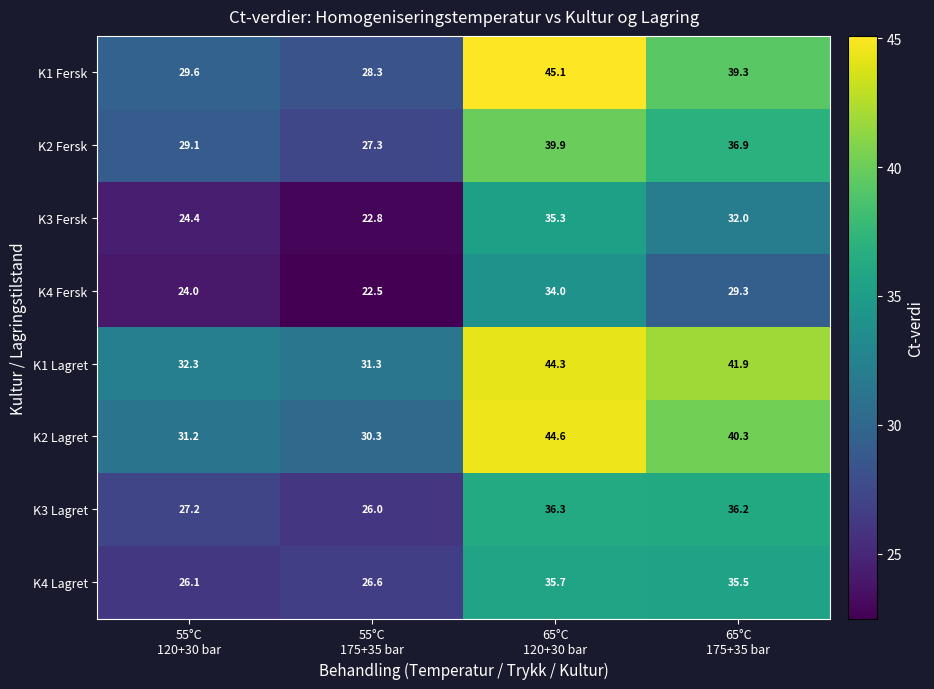

Which label corresponds to the smallest value in the chart?

55°C
175+35 bar